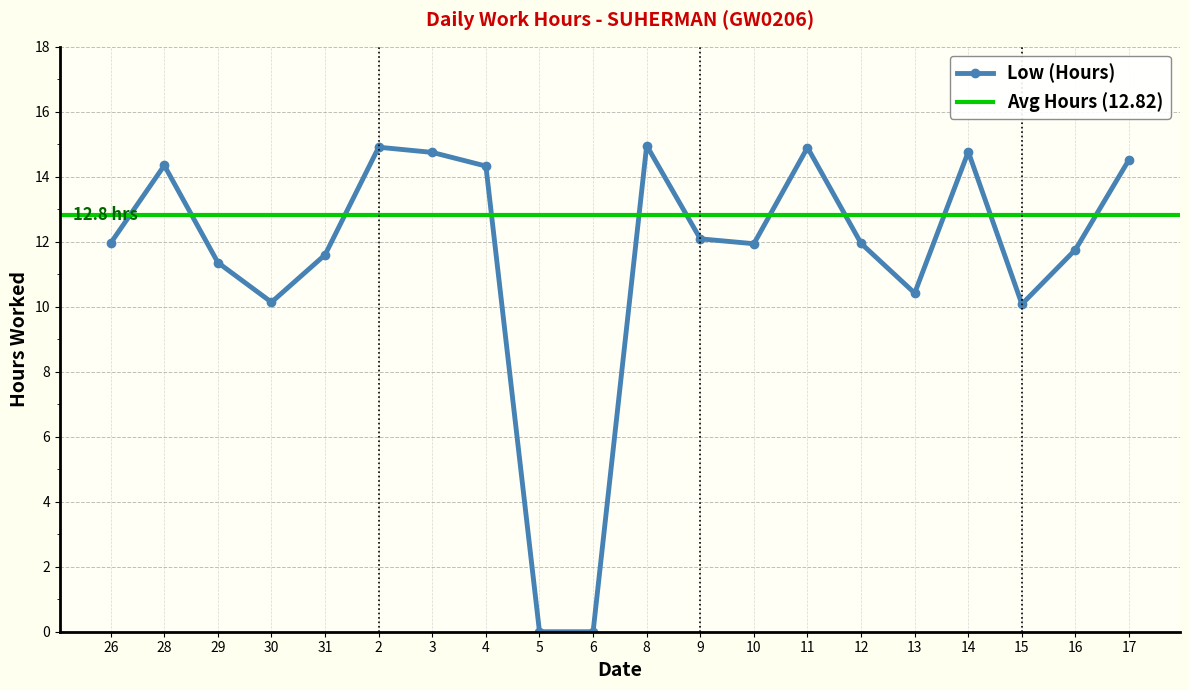

Rank the categories by value from lowest to highest.

5, 6, 15, 30, 13, 29, 31, 16, 10, 12, 26, 9, 4, 28, 17, 3, 14, 11, 2, 8